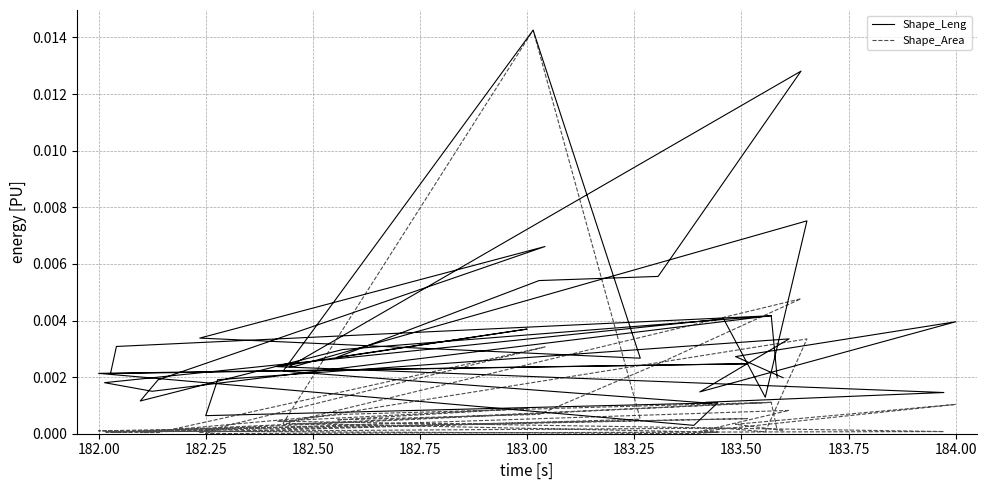

In Shape_Area, how many points are lower than both neighbors (excluding endpoints)?

11